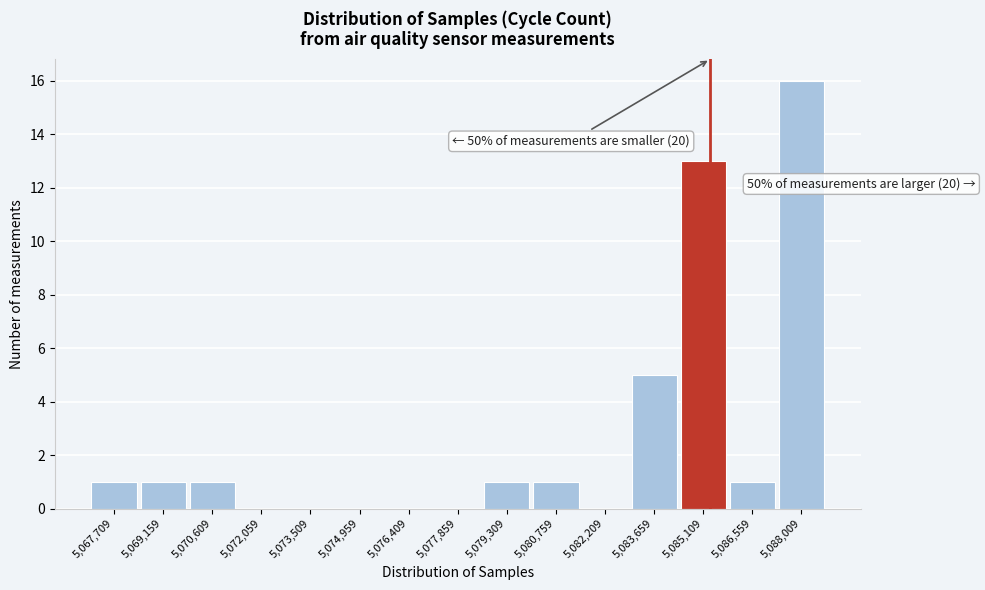

Reading right to left, what are all the values shown in this chart?

5,088,009=16	5,086,559=1	5,085,109=13	5,083,659=5	5,082,209=0	5,080,759=1	5,079,309=1	5,077,859=0	5,076,409=0	5,074,959=0	5,073,509=0	5,072,059=0	5,070,609=1	5,069,159=1	5,067,709=1